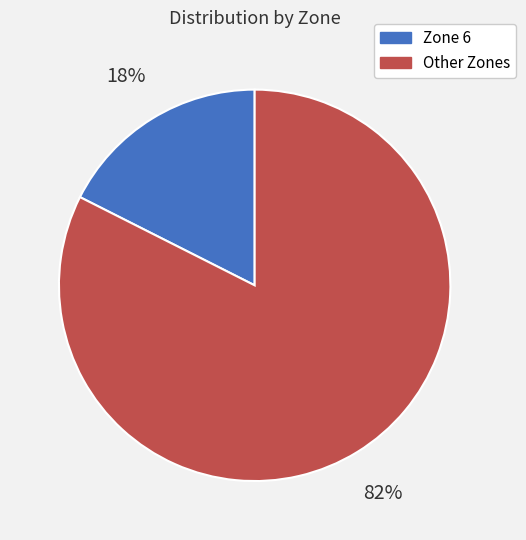

How many segments does this pie chart have?

2